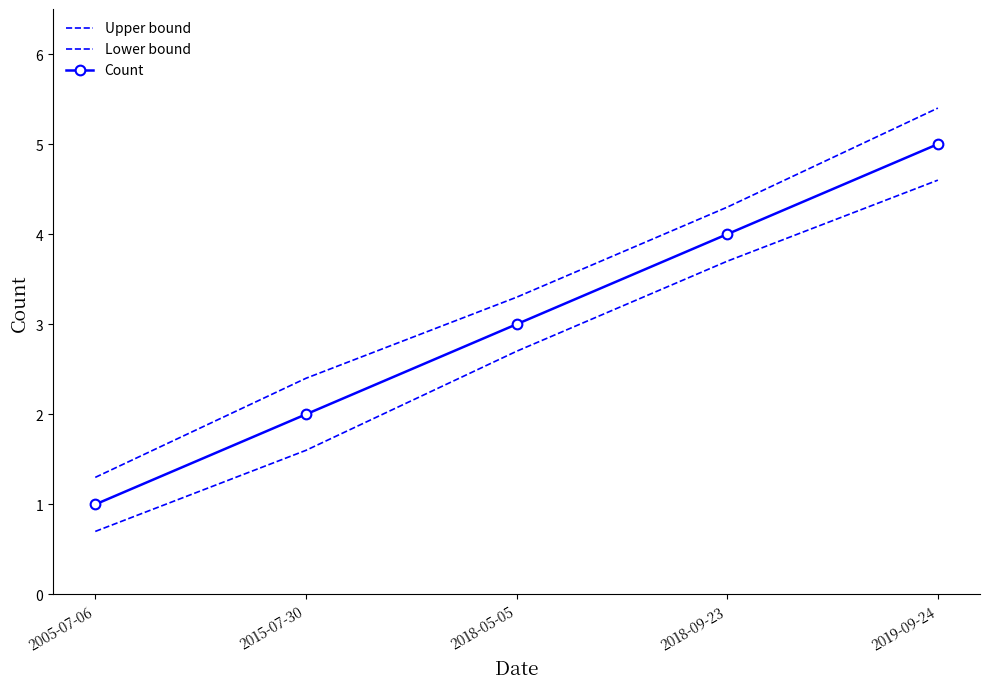

At how many categories does at least one series exceed 1?

5